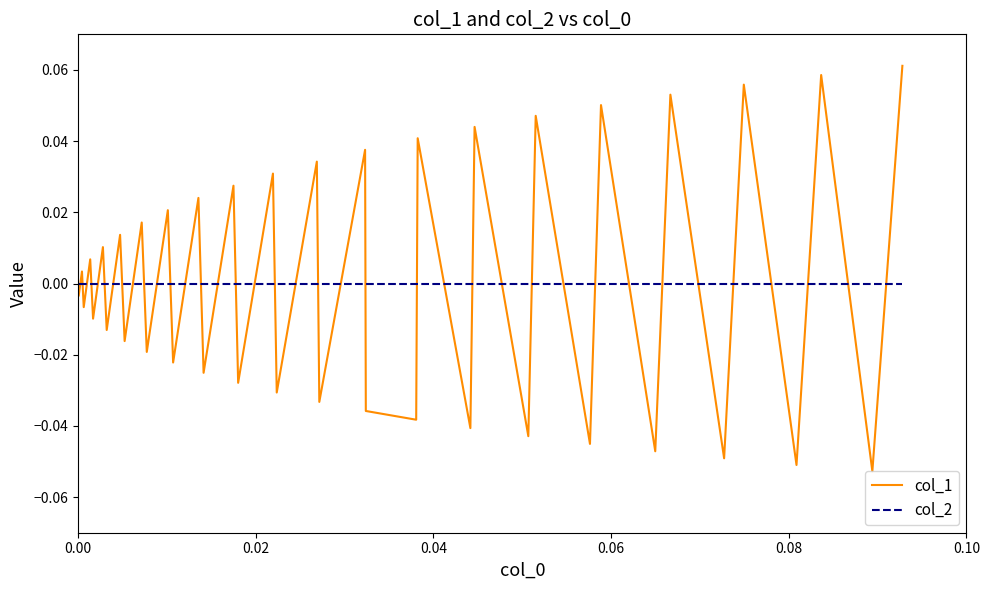

Which series has the largest range (max minus min)?

col_1